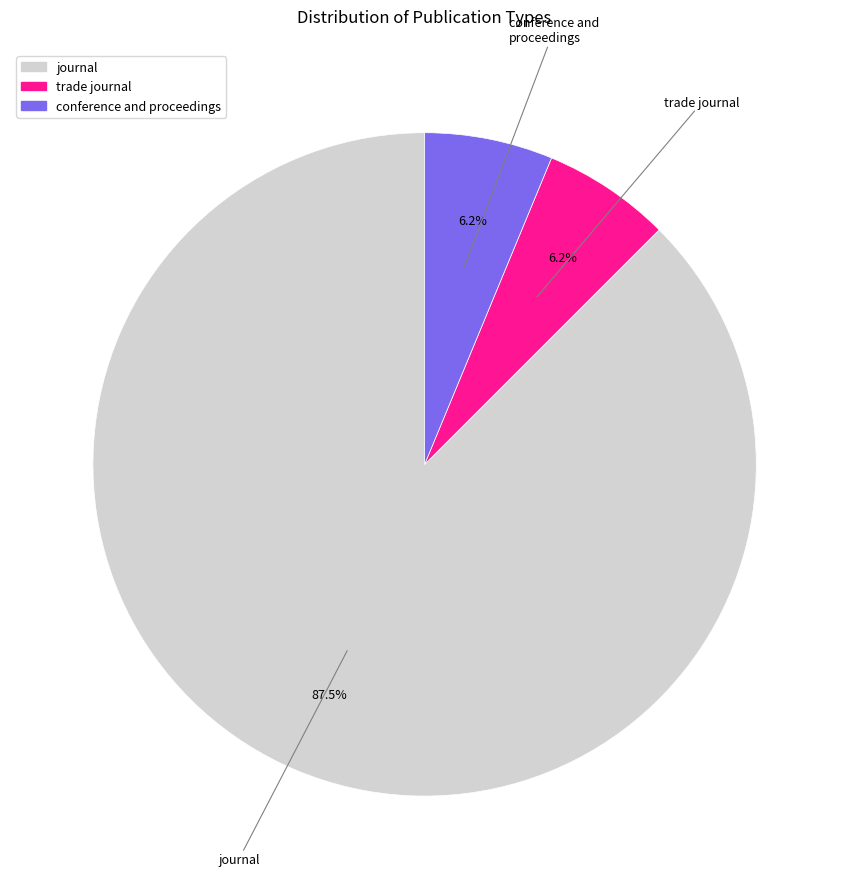

How many slices are in this pie chart?

3